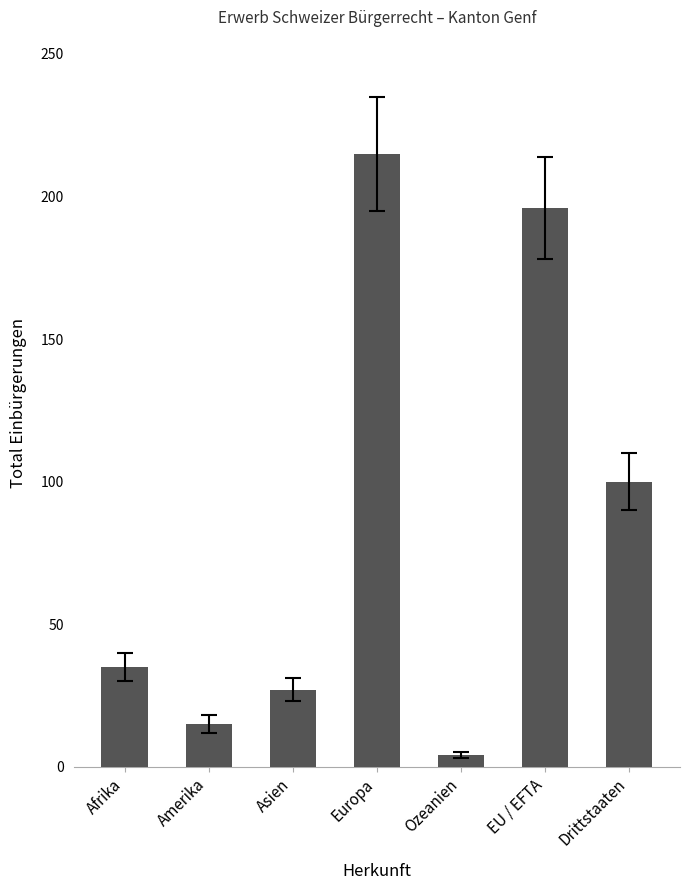

At which category does the chart reach its peak across all series?

Europa